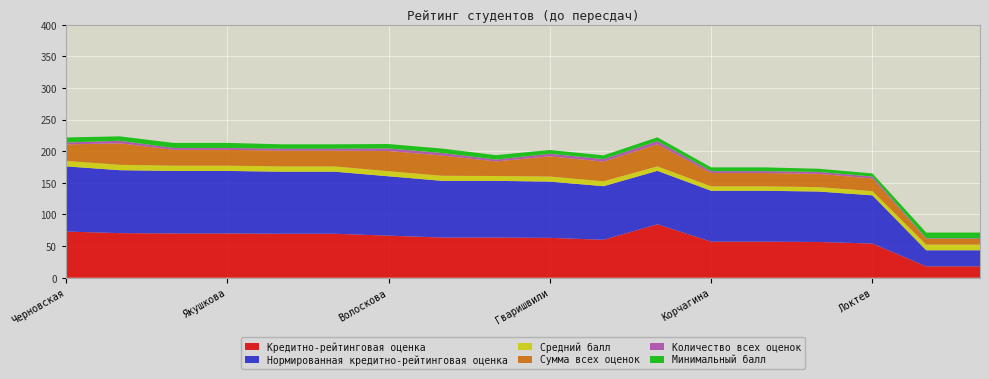

Reading left to right, extract all data points from this chart.

Кредитно-рейтинговая оценка: 73.0	70.5	70.0	70.0	69.5	69.5	66.5	63.5	63.5	63.0	60.0	84.5	57.0	57.0	56.5	54.0	18.0	18.0
Нормированная кредитно-рейтинговая оценка: 103.1	99.5	98.8	98.8	98.1	98.1	93.9	89.7	89.7	88.9	84.7	84.5	80.5	80.5	79.8	76.2	25.4	25.4
Средний балл: 8.7	8.5	8.3	8.3	8.3	8.3	8.0	8.0	7.7	8.0	7.8	7.0	7.0	7.0	7.0	6.7	9.0	9.0
Сумма всех оценок: 26.0	34.0	25.0	25.0	25.0	25.0	32.0	32.0	23.0	32.0	31.0	35.0	21.0	21.0	21.0	20.0	9.0	9.0
Количество всех оценок: 3.0	4.0	3.0	3.0	3.0	3.0	4.0	4.0	3.0	4.0	4.0	5.0	3.0	3.0	3.0	3.0	1.0	1.0
Минимальный балл: 8.0	7.0	8.0	8.0	7.0	7.0	7.0	7.0	7.0	6.0	6.0	6.0	6.0	6.0	5.0	5.0	9.0	9.0